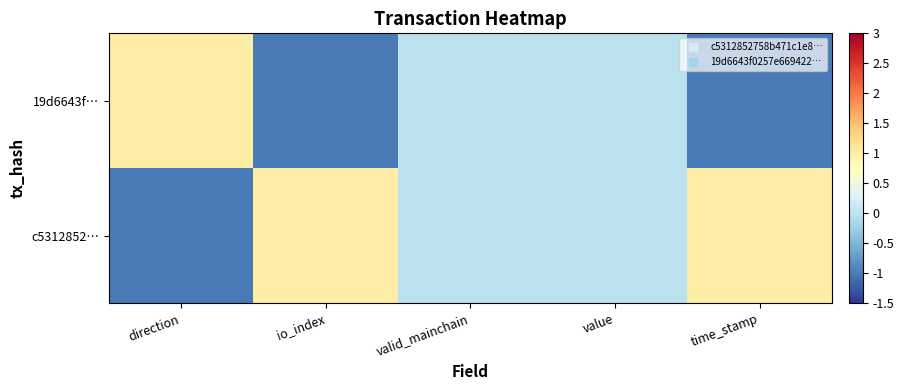

Which has a higher value, valid_mainchain or direction?

valid_mainchain